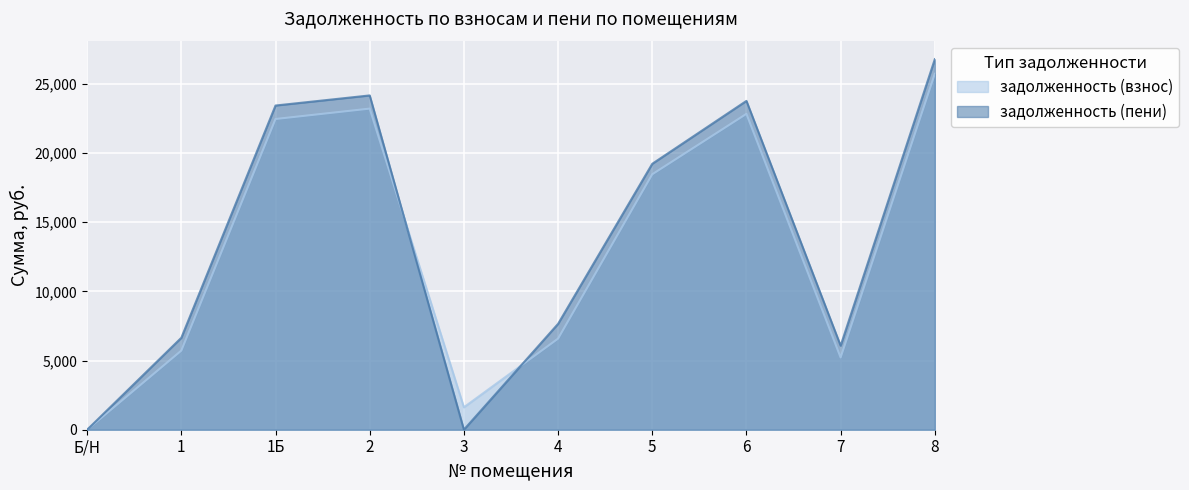

What is the spread (max minus min) of values at 4?

1068.6